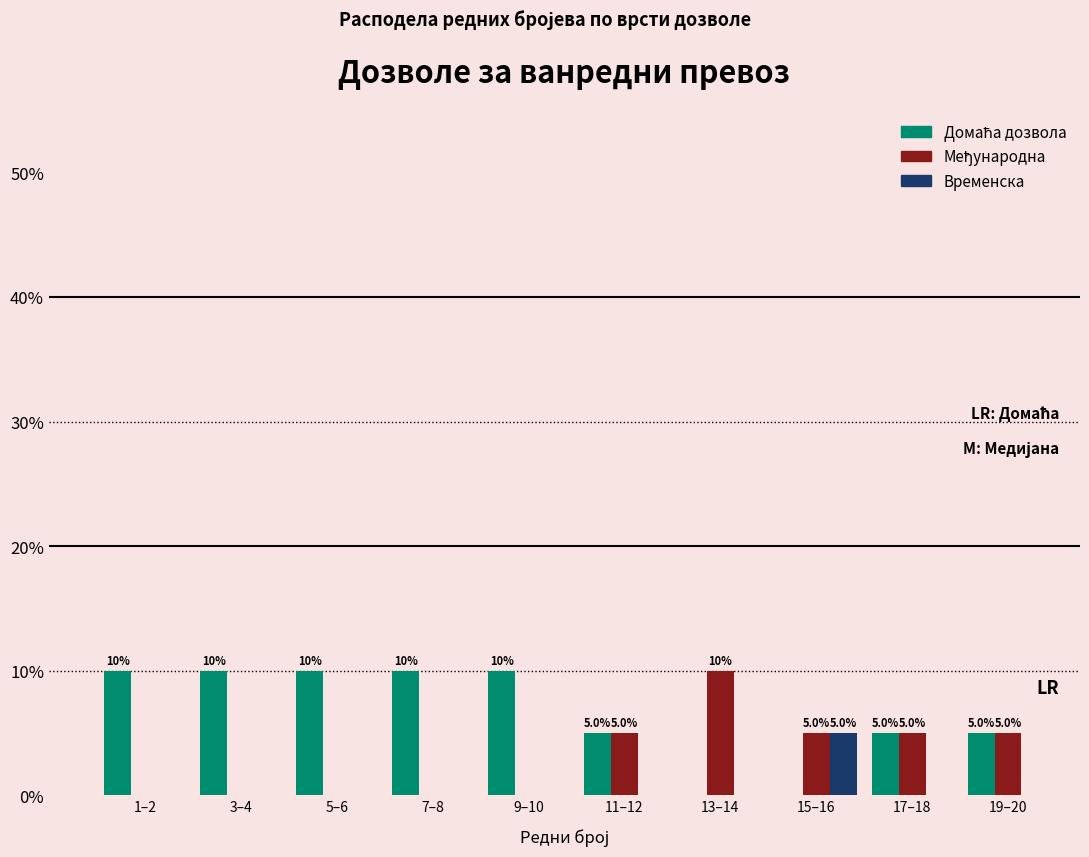

The value of Временска at 17–18 is 0. True or false?

True